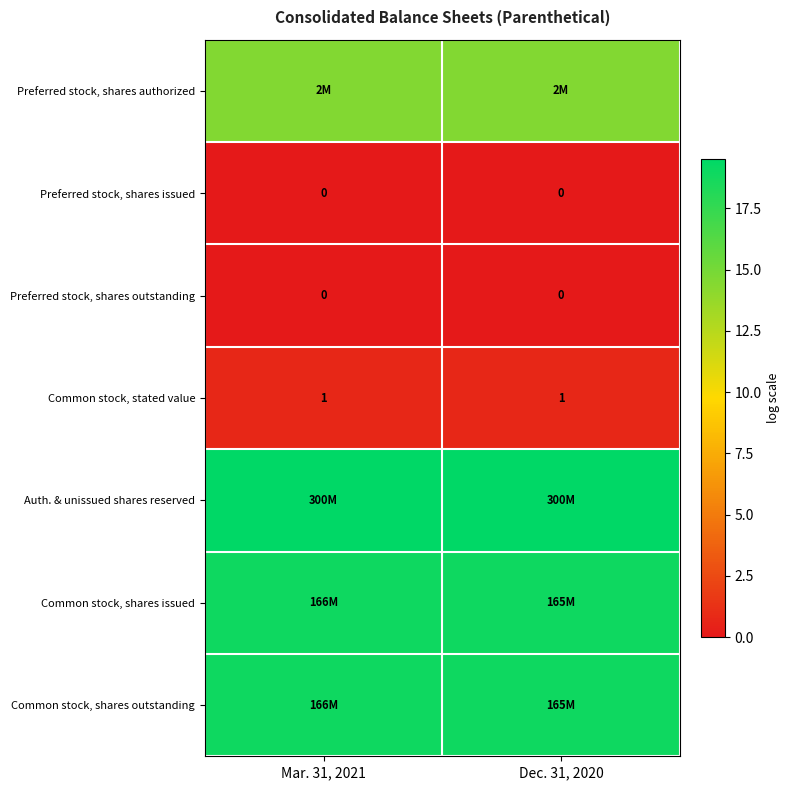

Is the value of Common stock, stated value at Mar. 31, 2021 greater than the value of Preferred stock, shares issued at Dec. 31, 2020?

Yes